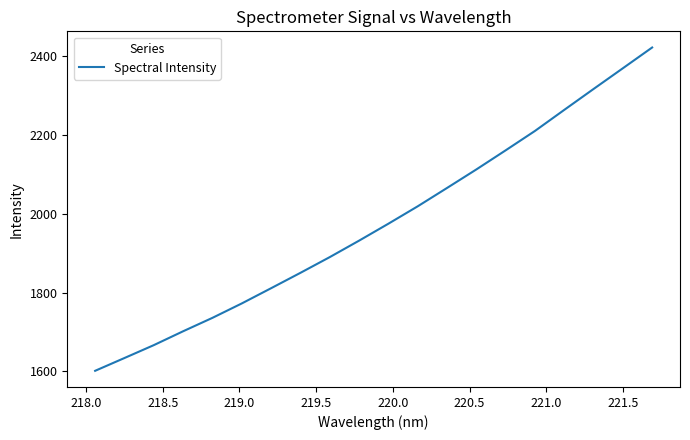

What is the greatest value displayed?

2422.6